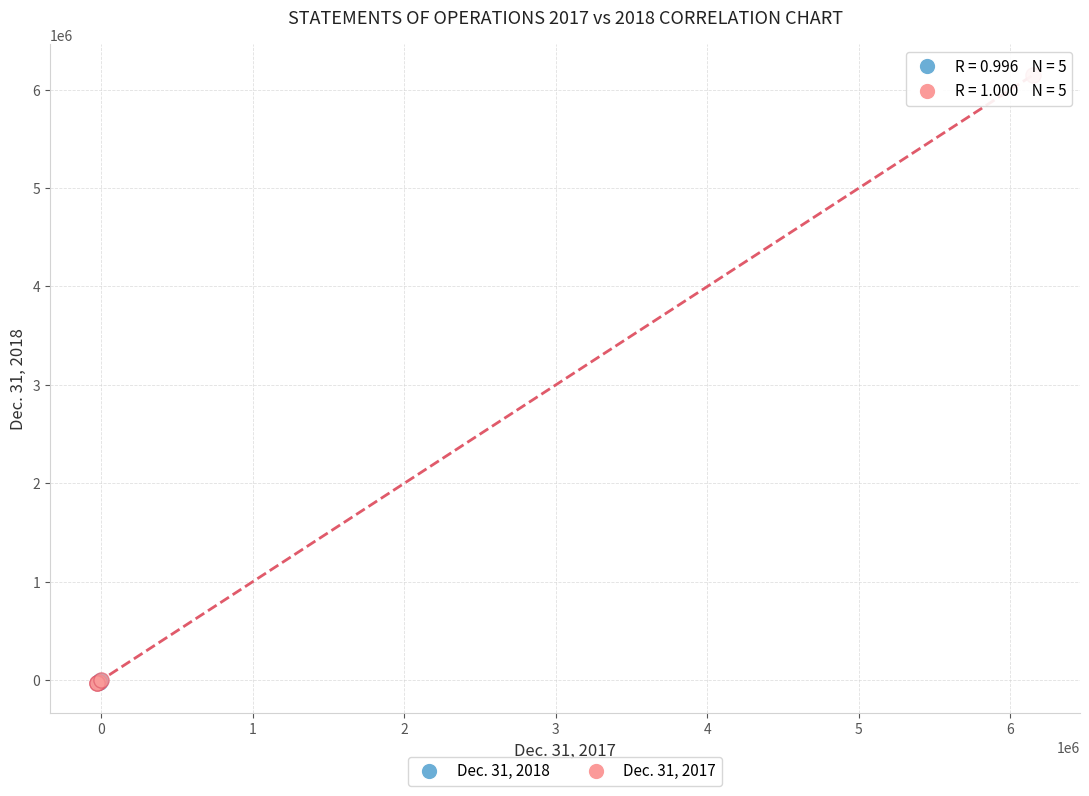

Which series reaches the maximum Y coordinate?

Dec. 31, 2017